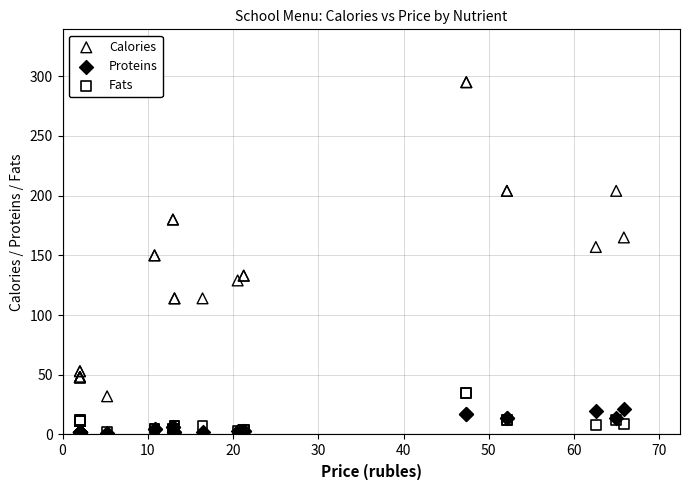

What are all the series names shown in the legend?

Calories, Proteins, Fats